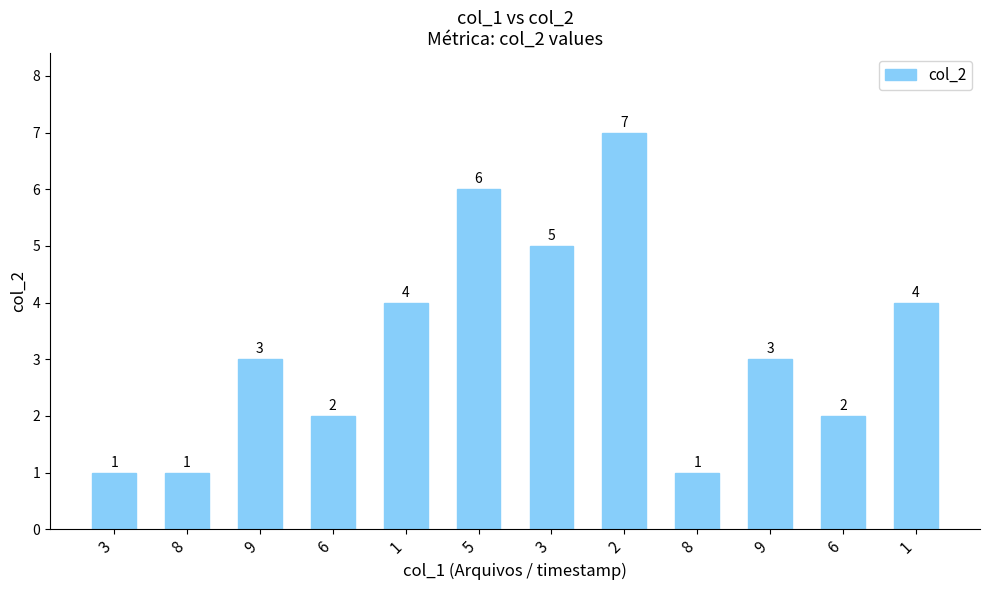

Rank the categories by value from lowest to highest.

3, 8, 8, 6, 6, 9, 9, 1, 1, 3, 5, 2